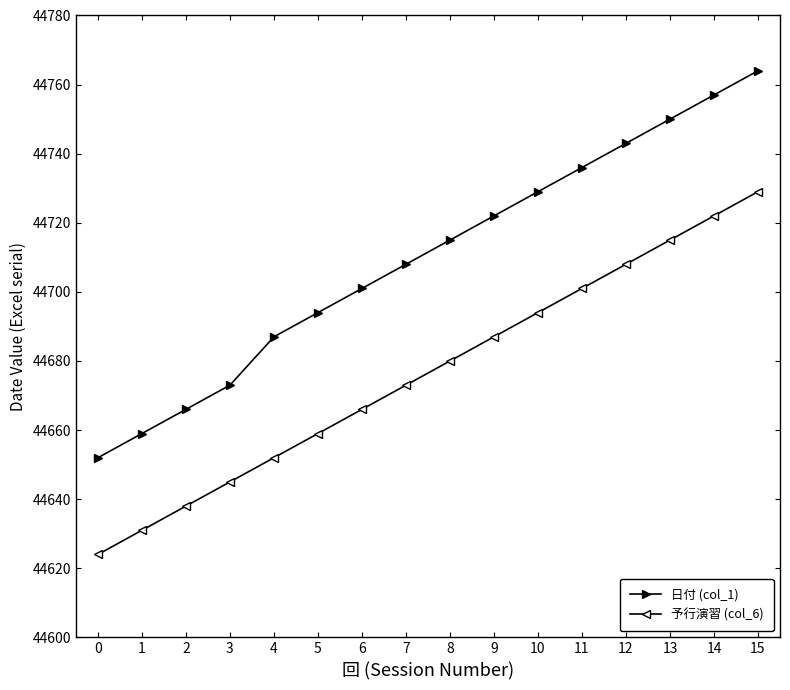

Which series has the widest spread of values?

日付 (col_1)